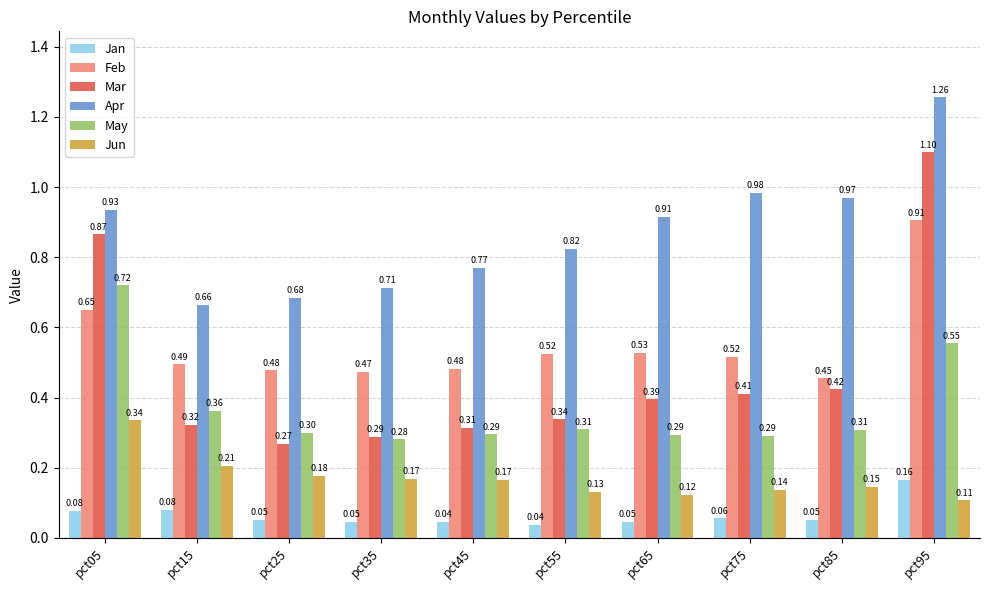

How many bars are there in total?

60